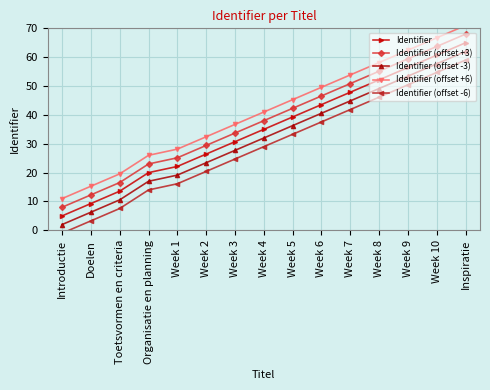

At Week 3, list the series in order from largest to smallest.

Identifier (offset +6), Identifier (offset +3), Identifier, Identifier (offset -3), Identifier (offset -6)